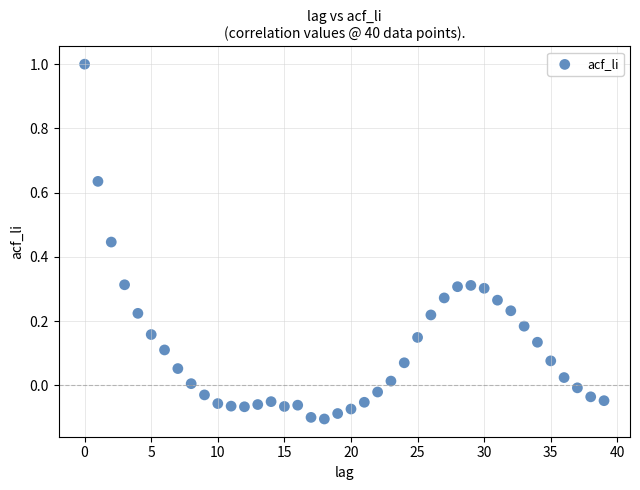

What is the range of Y values (max minus min)?

1.1